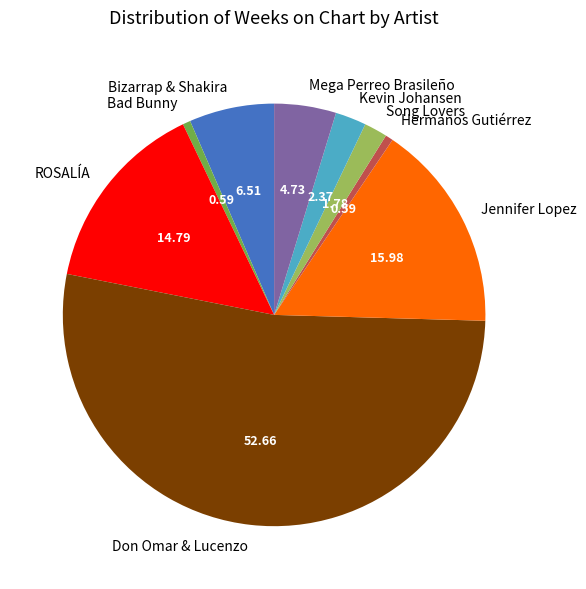

What is the largest slice in the pie chart?

Don Omar & Lucenzo